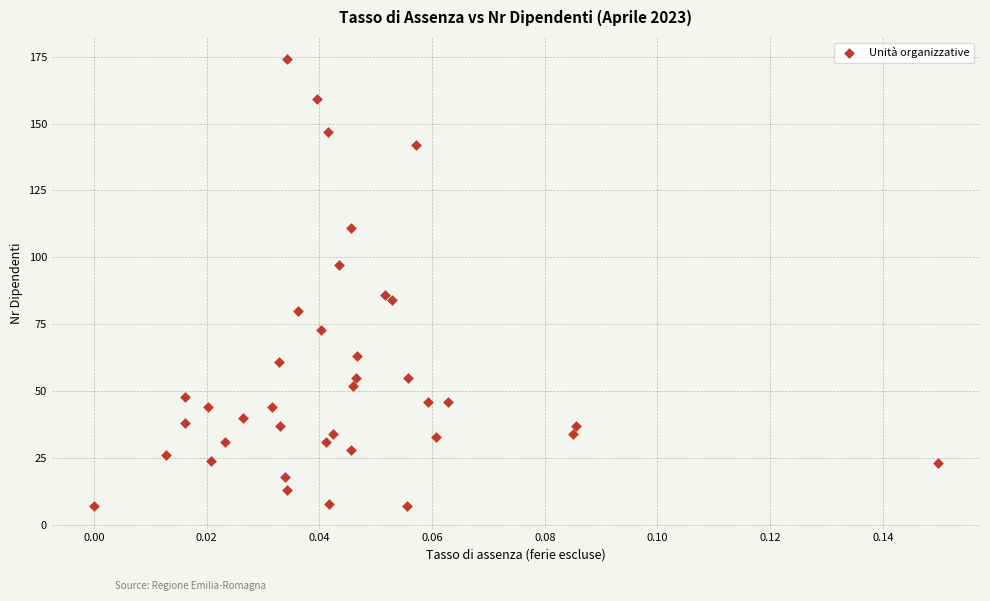

What Y value in the scatter plot is closest to 90?

86